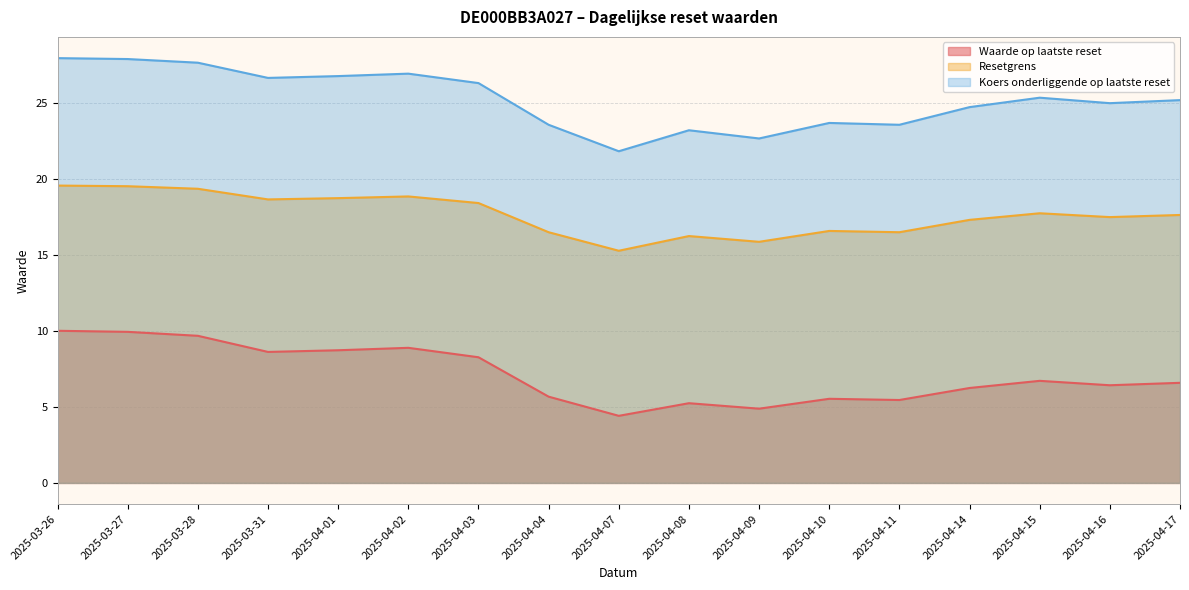

At which category does Resetgrens reach its first local peak?

2025-04-02